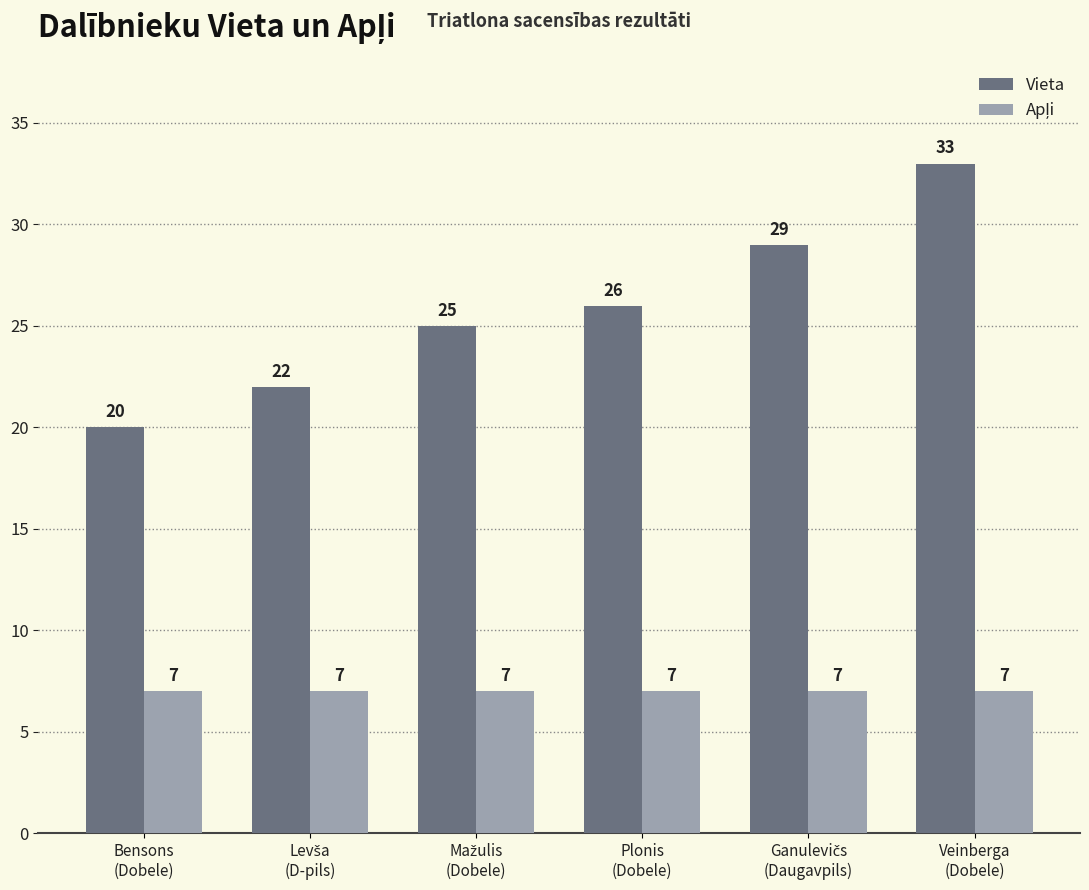

Which series has the widest spread of values?

Vieta